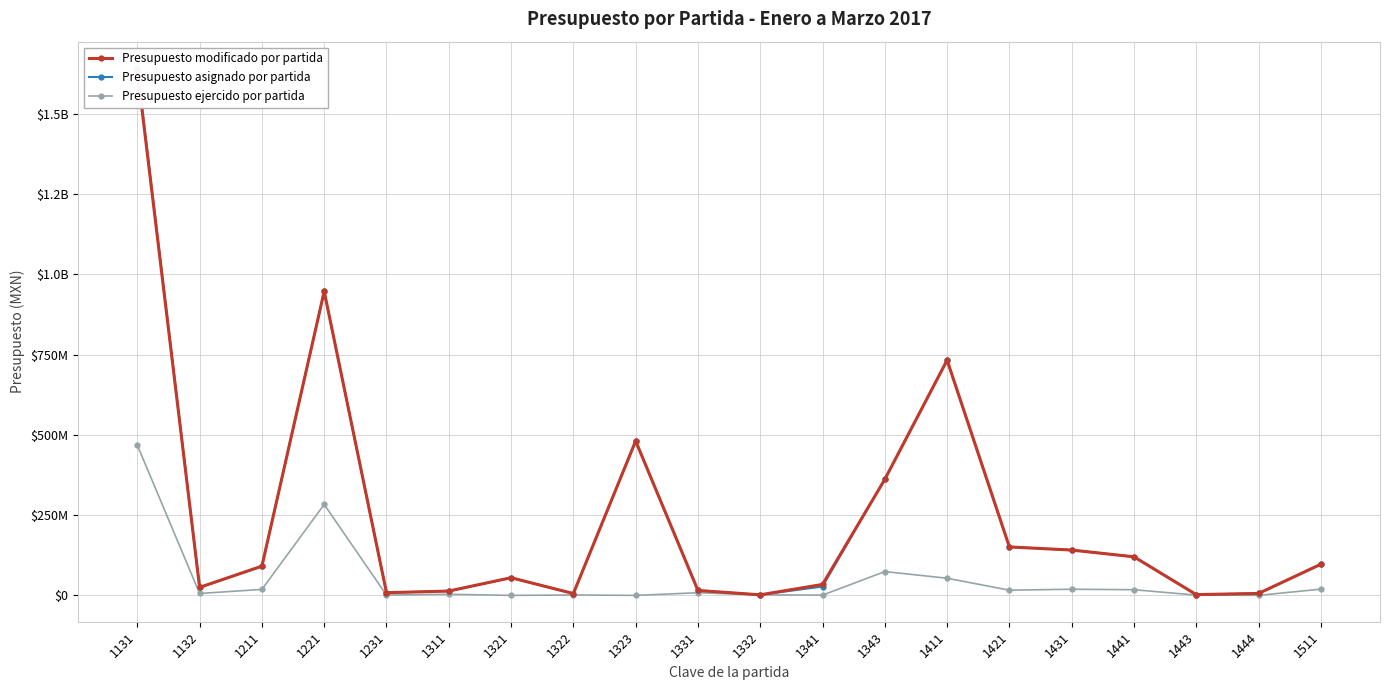

At which label is Presupuesto ejercido por partida closest to 233826549?

1221